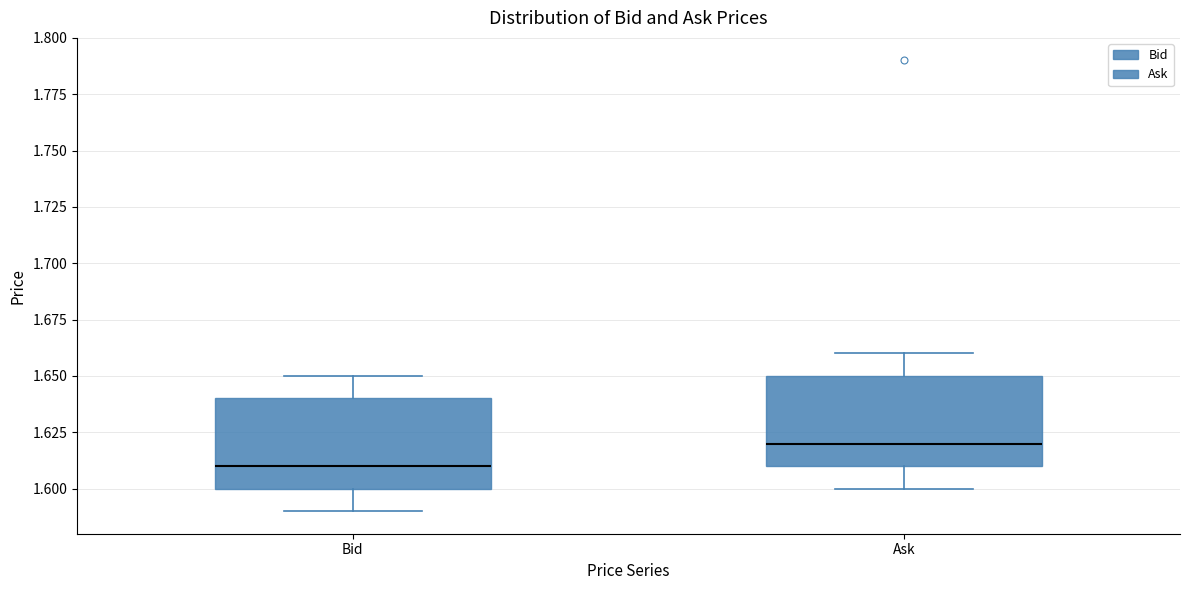

Reading left to right, read every box against the y-axis: the position of its median line, the range the box covers, and the ends of its whiskers. The values are not printed on the chart, so give them approximately, as read against the axis.

Bid: median 1.61, box 1.60 to 1.64, whiskers 1.59 to 1.65
Ask: median 1.62, box 1.61 to 1.65, whiskers 1.60 to 1.66